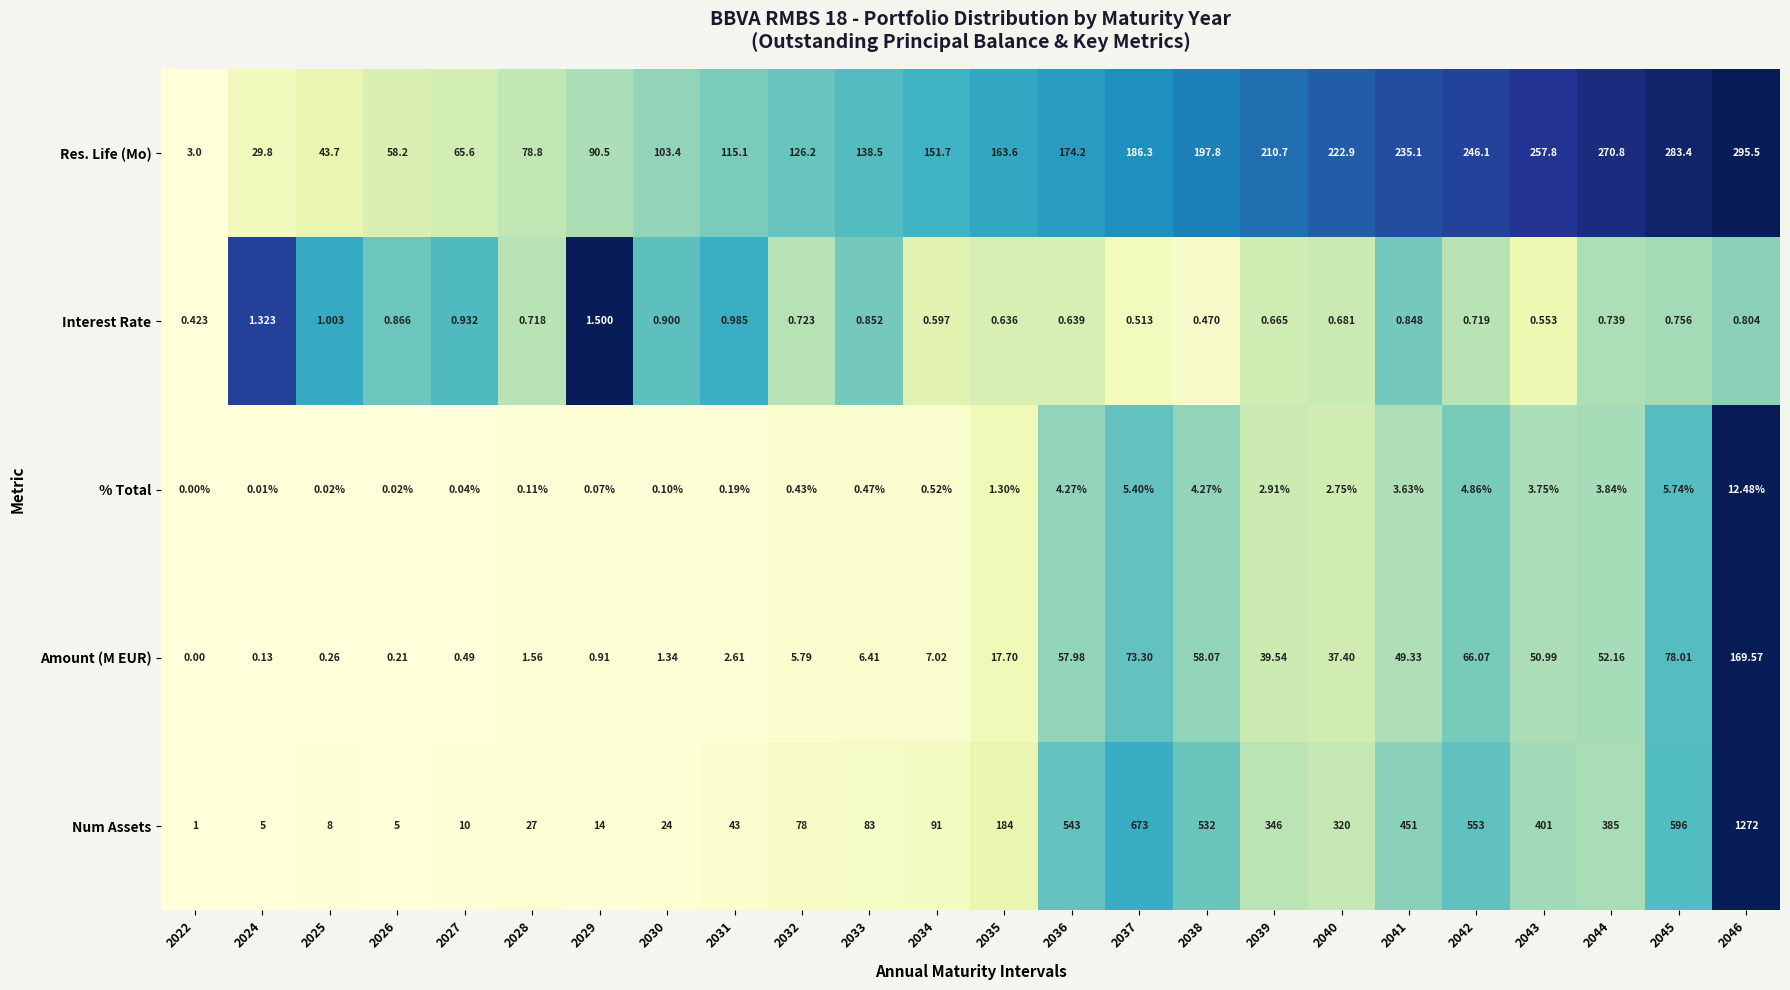

List the series in order of their peak value, lowest first.

Interest Rate, % Total, Amount (M EUR), Res. Life (Mo), Num Assets